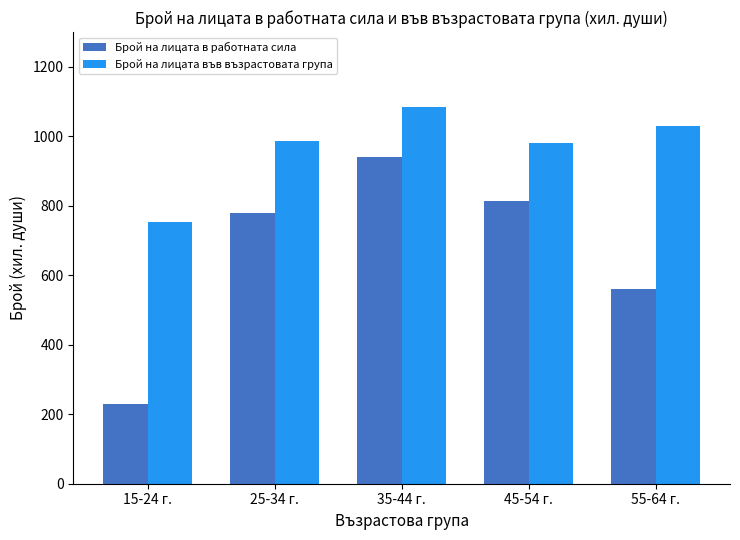

How many data points does each series have?

5